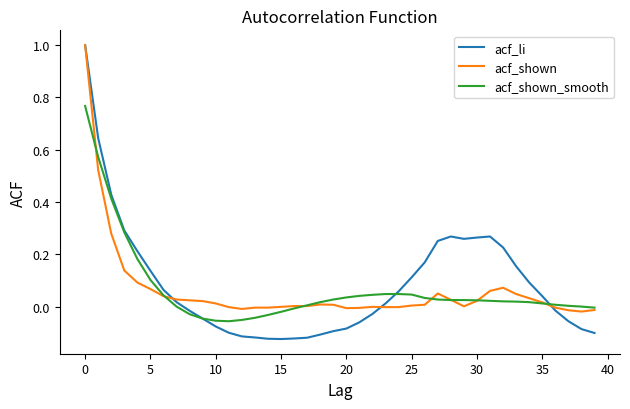

Which series has the largest range (max minus min)?

acf_li